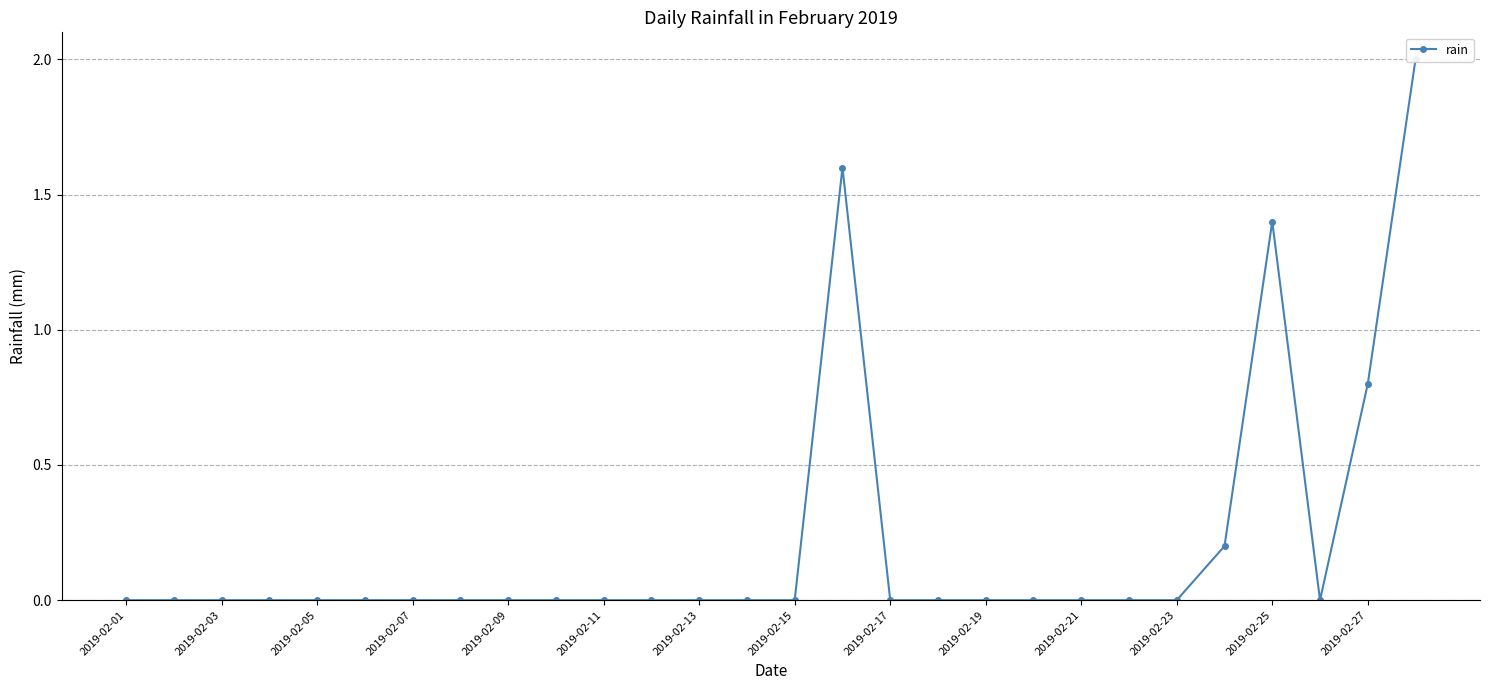

Reading left to right, list all the values displayed in this chart.

0.0	0.0	0.0	0.0	0.0	0.0	0.0	0.0	0.0	0.0	0.0	0.0	0.0	0.0	0.0	1.6	0.0	0.0	0.0	0.0	0.0	0.0	0.0	0.2	1.4	0.0	0.8	2.0